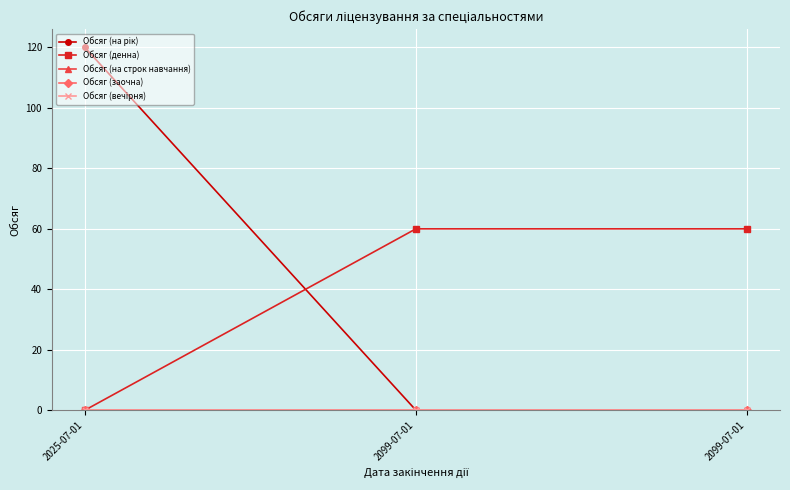

Does the chart have visible grid lines?

Yes